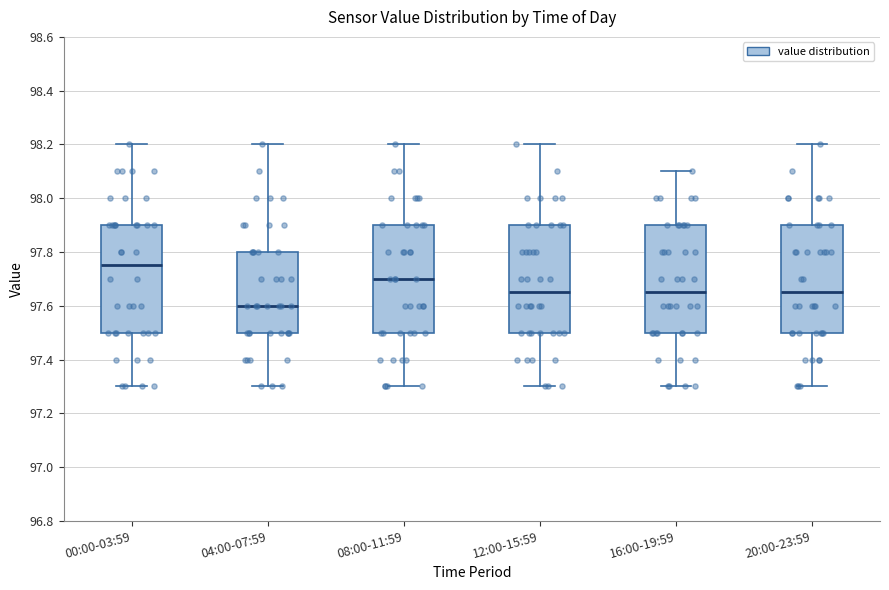

Where does the median line of the box for 16:00-19:59 sit on the y-axis? The values are not printed on the chart, so give them approximately, as read against the axis.

97.66